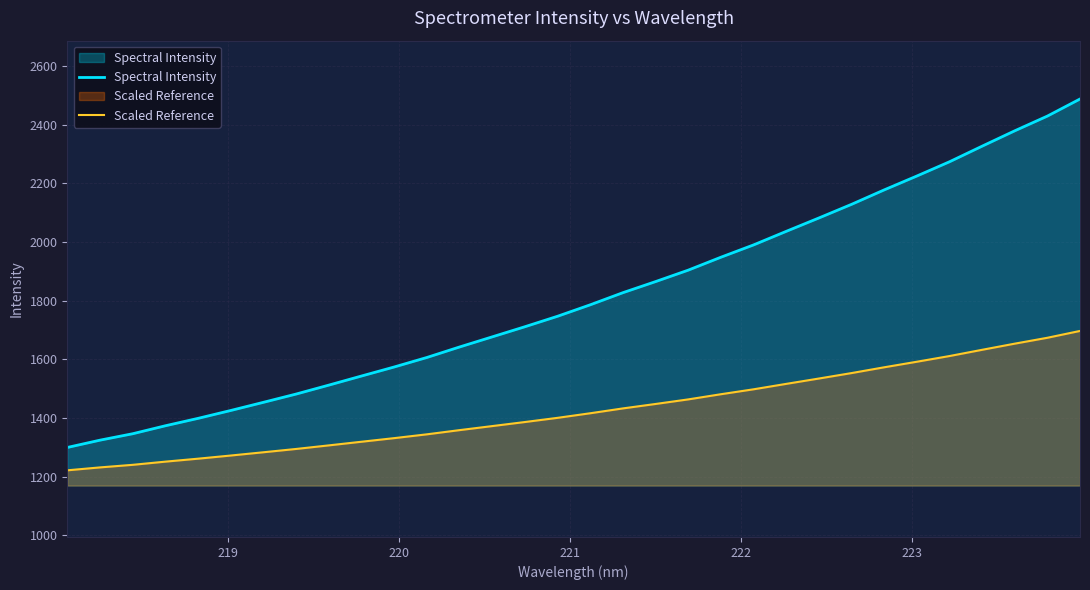

What is the lowest value of the Scaled Reference series?

1221.2